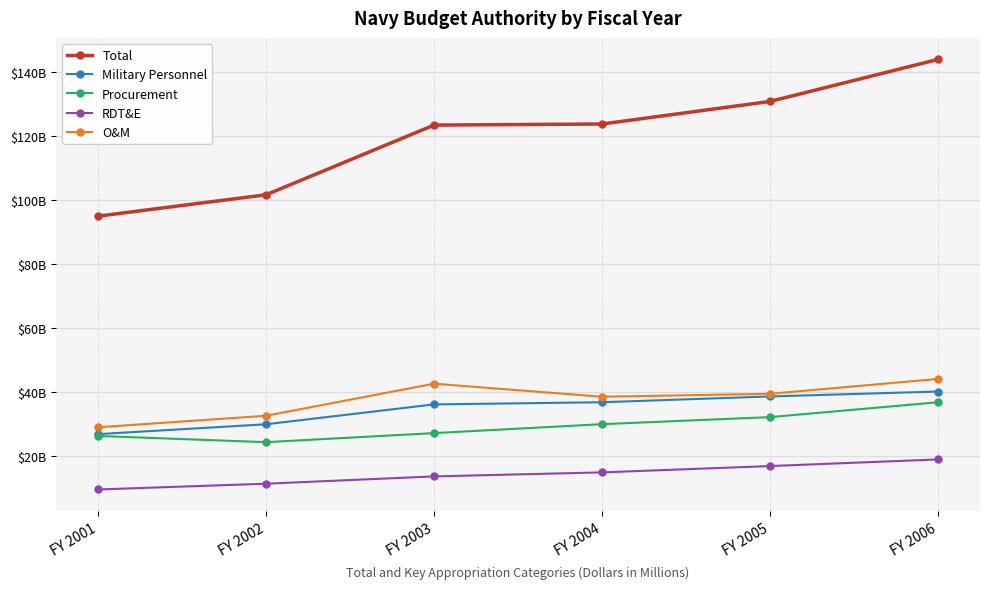

Where does the RDT&E series first go above 14922?

FY 2005